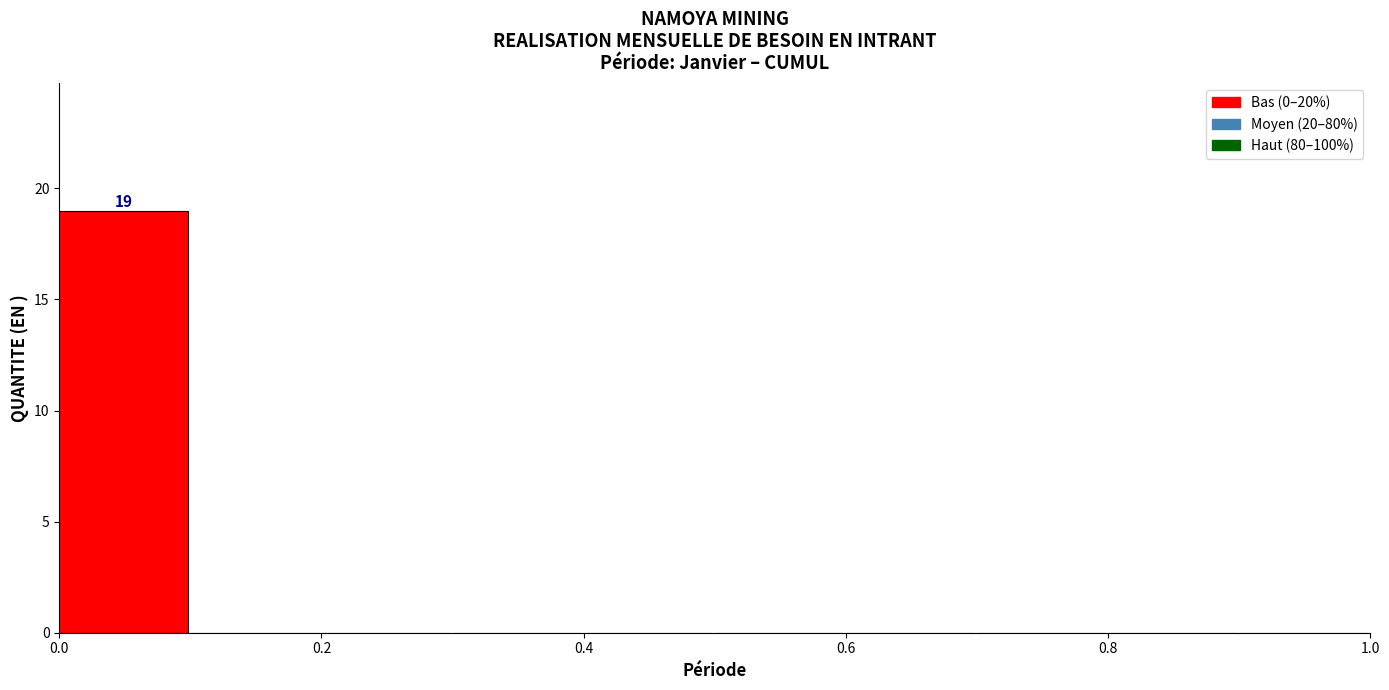

Over which range of the x-axis is the bar tallest?

0.0 to 0.1